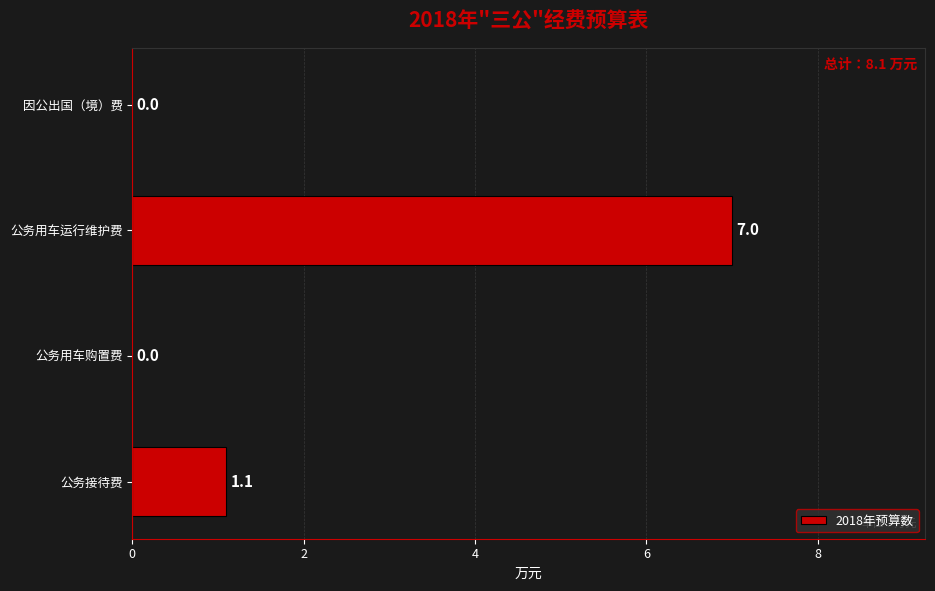

Which category has the highest value across all series?

公务用车运行维护费